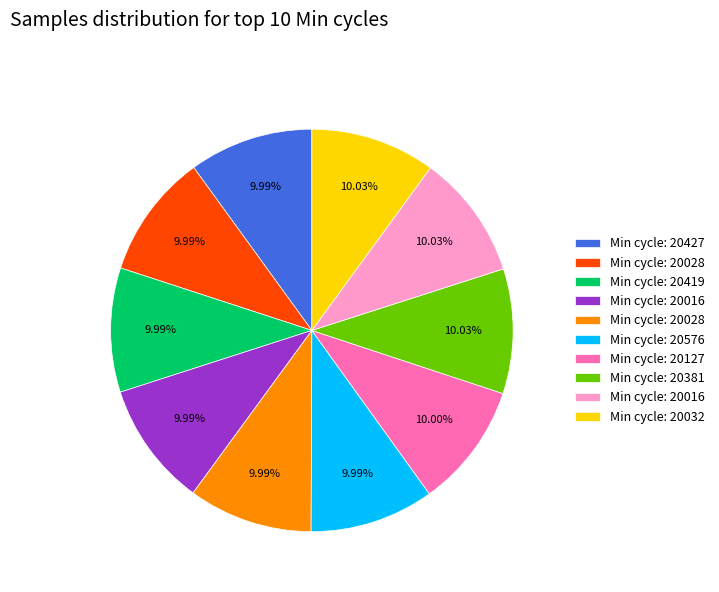

Does any single category account for the majority?

No